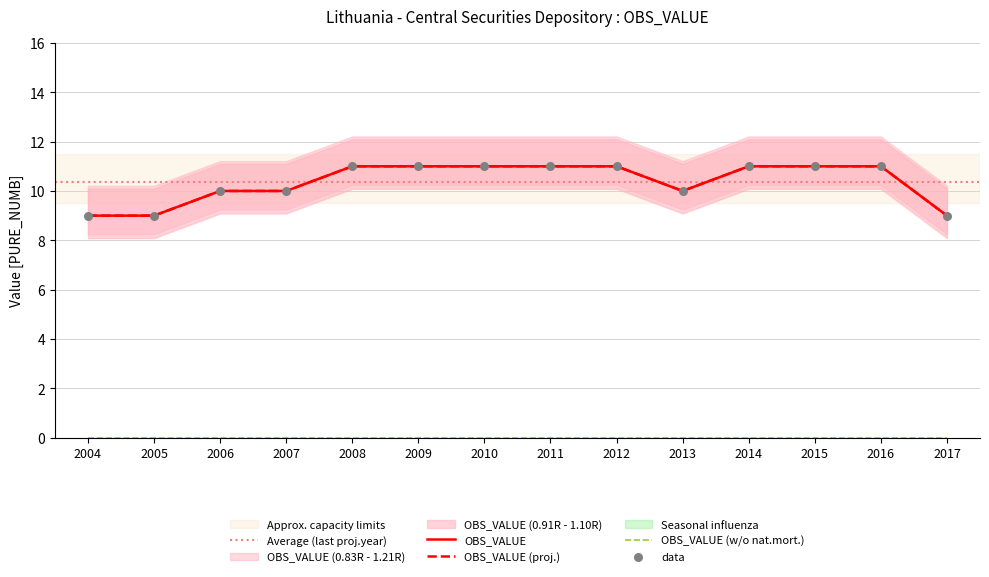

At which category is the sum across all series the highest?

2008